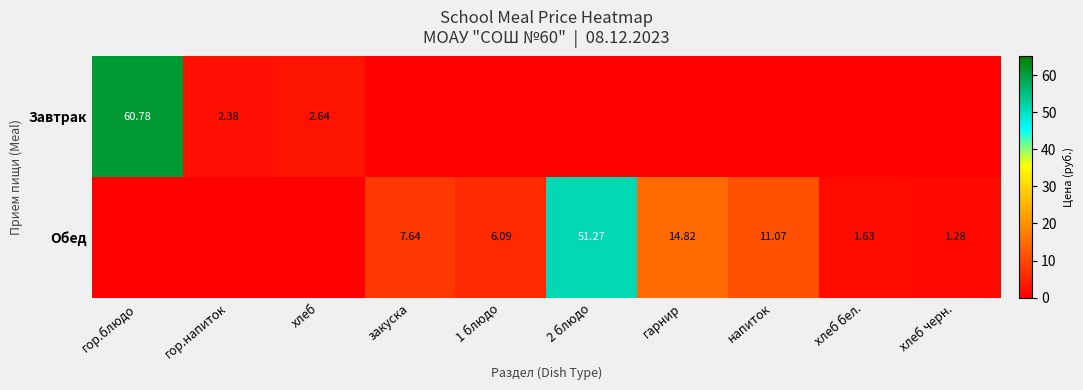

At which category is the sum across all series the highest?

гор.блюдо